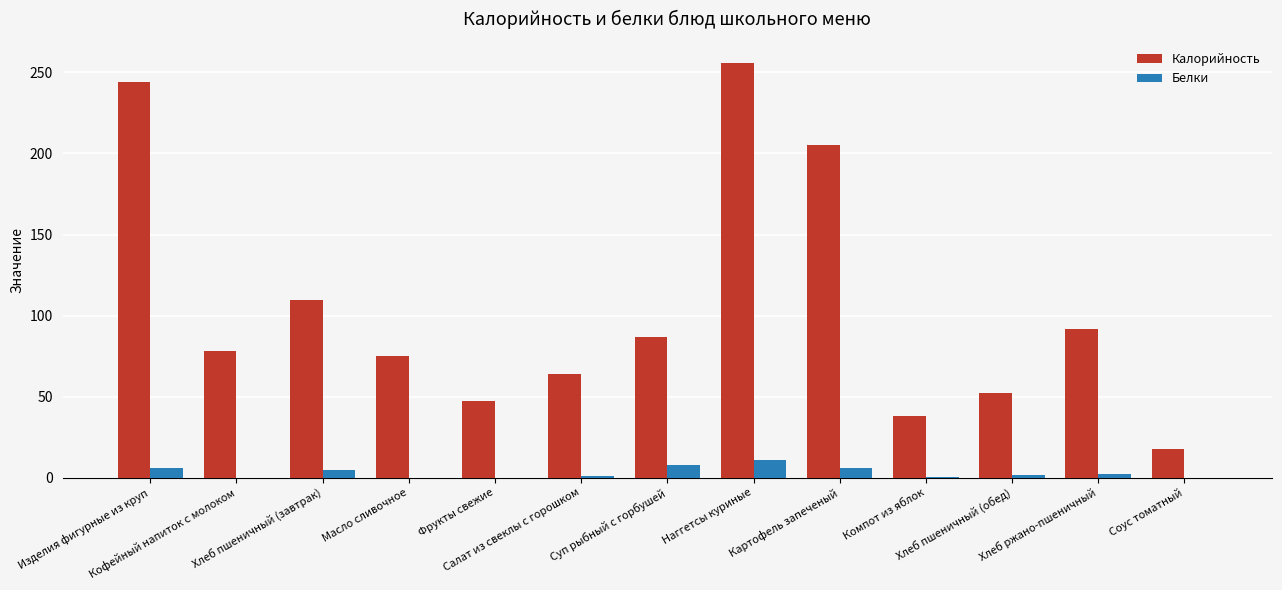

How many categories are shown in the chart?

13